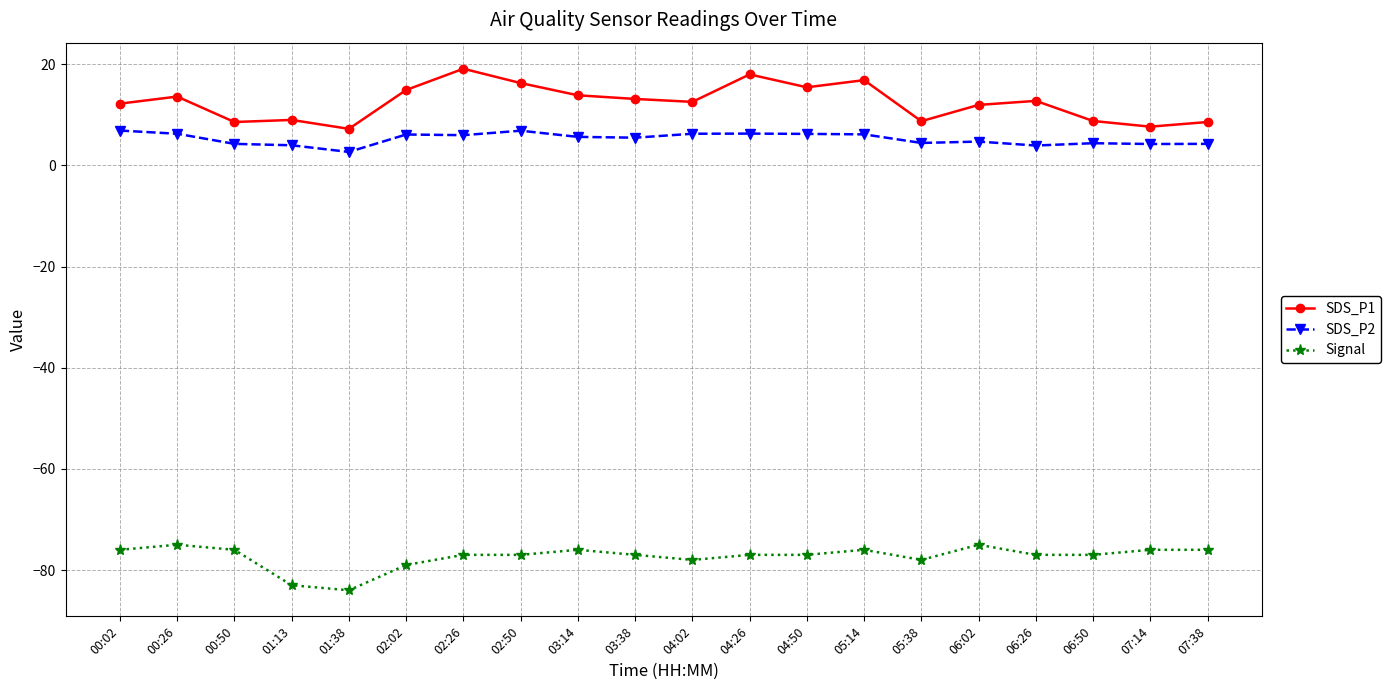

What is the total value across all series at 01:13?

-70.0